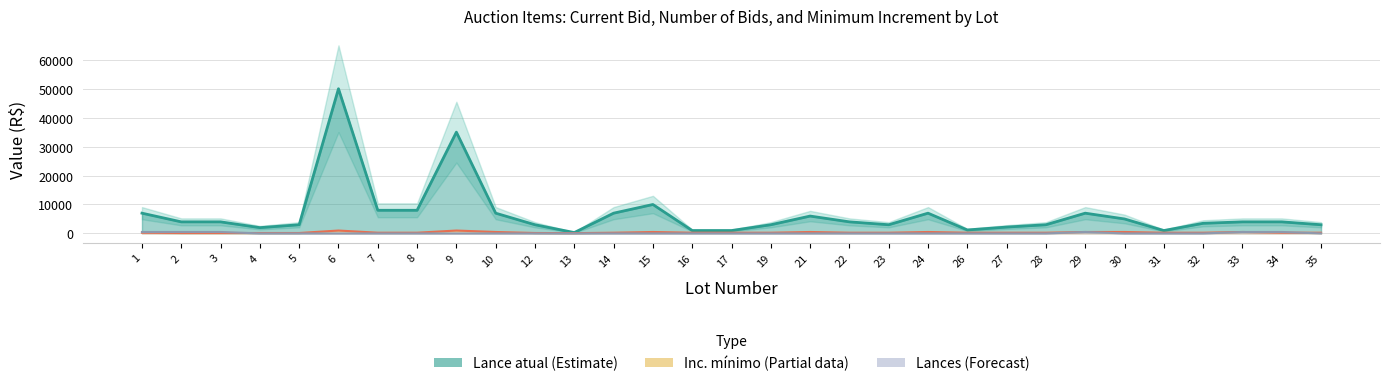

What value does the Inc. minimo series have at 1, to the nearest 10?

250